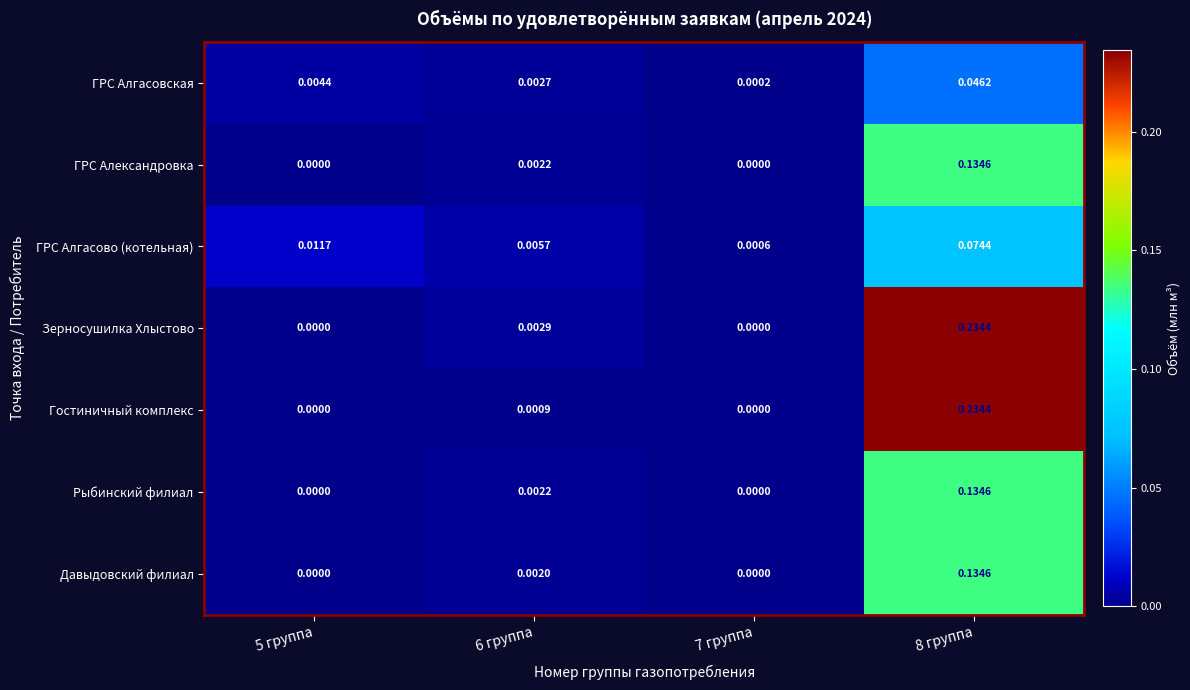

Which series changed the most between 6 группа and 7 группа?

ГРС Алгасово (котельная)